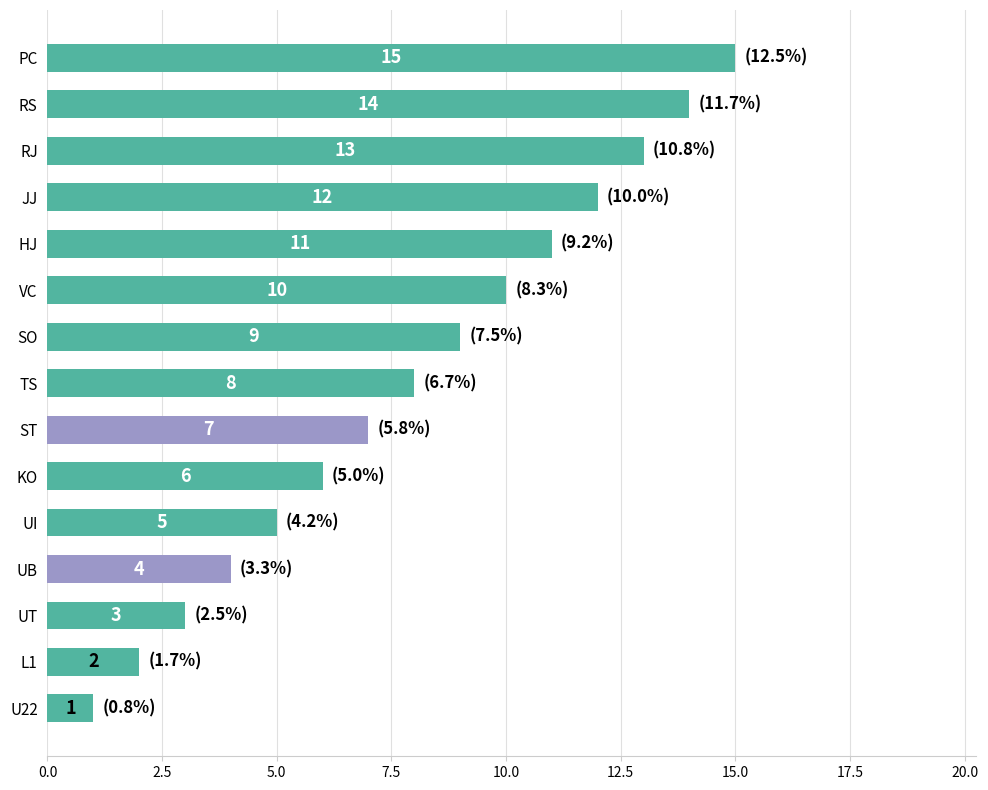

What is the change in value from TS to JJ?

+4